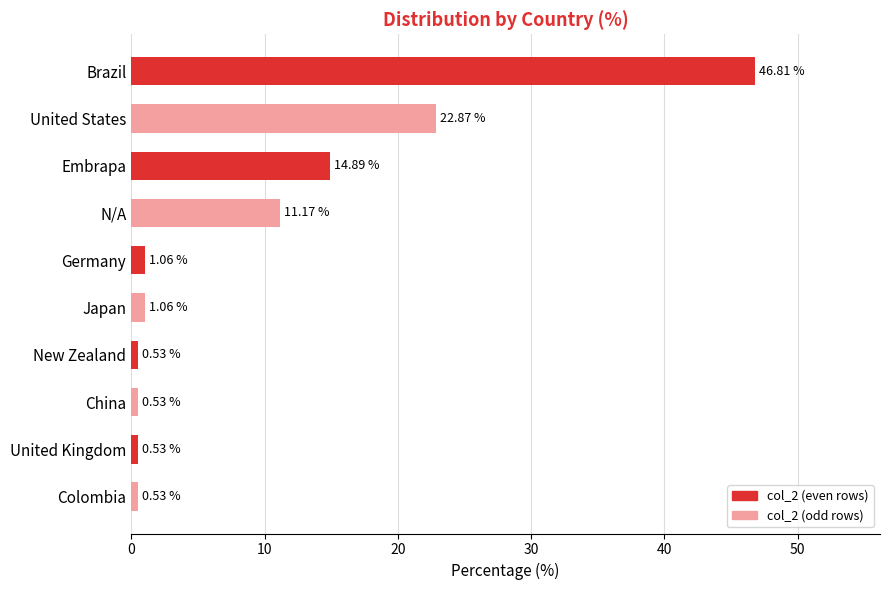

Are the bars grouped side by side (vs. stacked)?

No